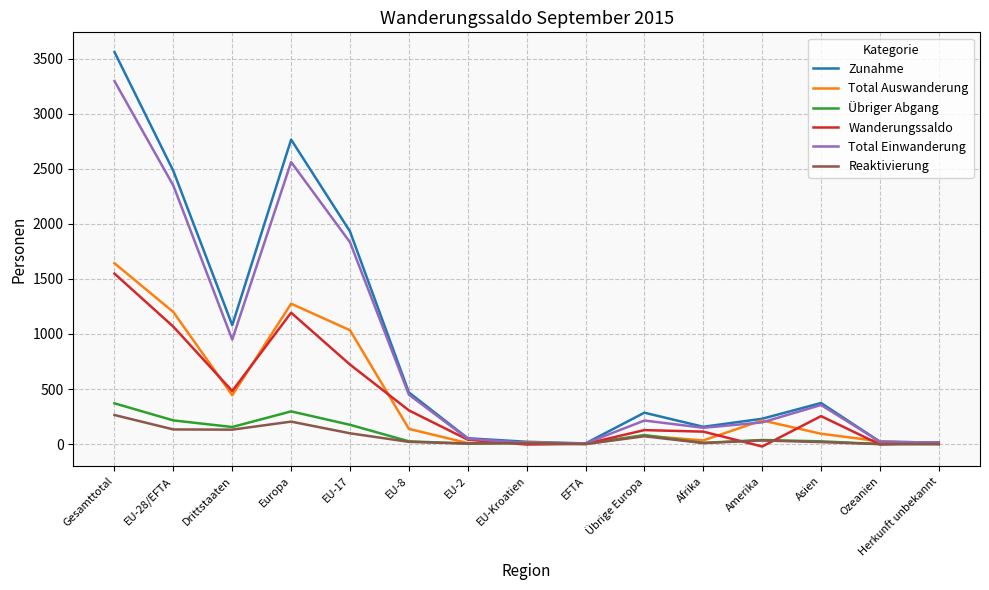

True or false: Total Einwanderung has a value of 2074 at Gesamttotal.

False